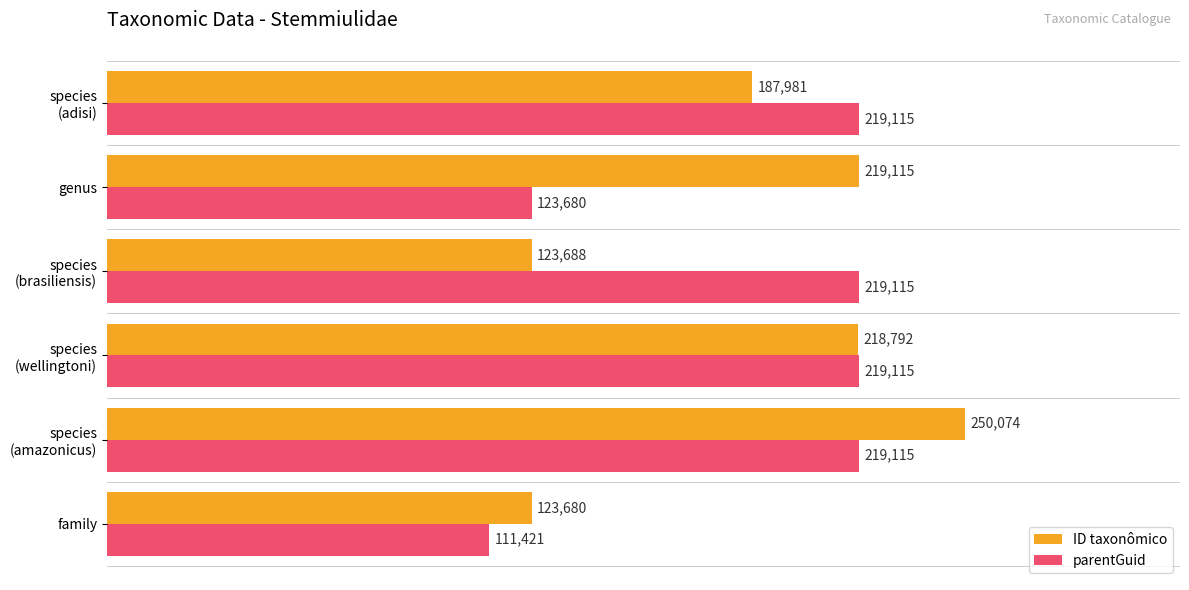

List the labels in order of ID taxonômico value, largest first.

species
(amazonicus), genus, species
(wellingtoni), species
(adisi), species
(brasiliensis), family